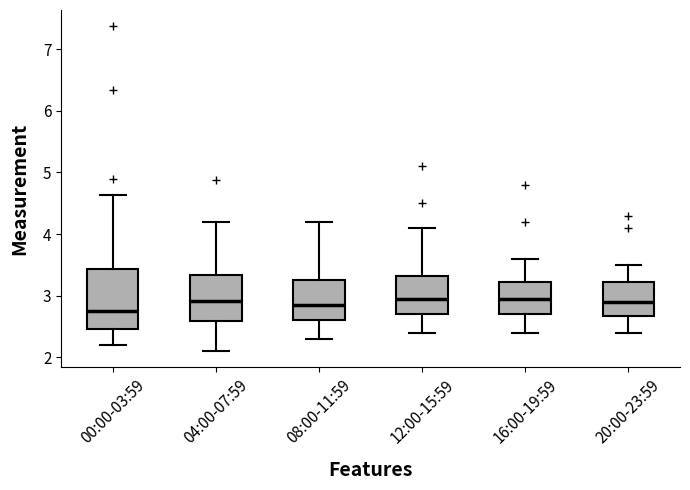

Reading left to right, transcribe this box plot: for each box, give where its median line is, the range the box spans, and where its two whiskers end, as read against the y-axis. The values are not printed on the chart, so give them approximately, as read against the axis.

00:00-03:59: median 2.8, box 2.5 to 3.4, whiskers 2.2 to 4.6
04:00-07:59: median 2.9, box 2.6 to 3.3, whiskers 2.1 to 4.2
08:00-11:59: median 2.9, box 2.6 to 3.3, whiskers 2.3 to 4.2
12:00-15:59: median 3.0, box 2.7 to 3.3, whiskers 2.4 to 4.1
16:00-19:59: median 3.0, box 2.7 to 3.2, whiskers 2.4 to 3.6
20:00-23:59: median 2.9, box 2.7 to 3.2, whiskers 2.4 to 3.5